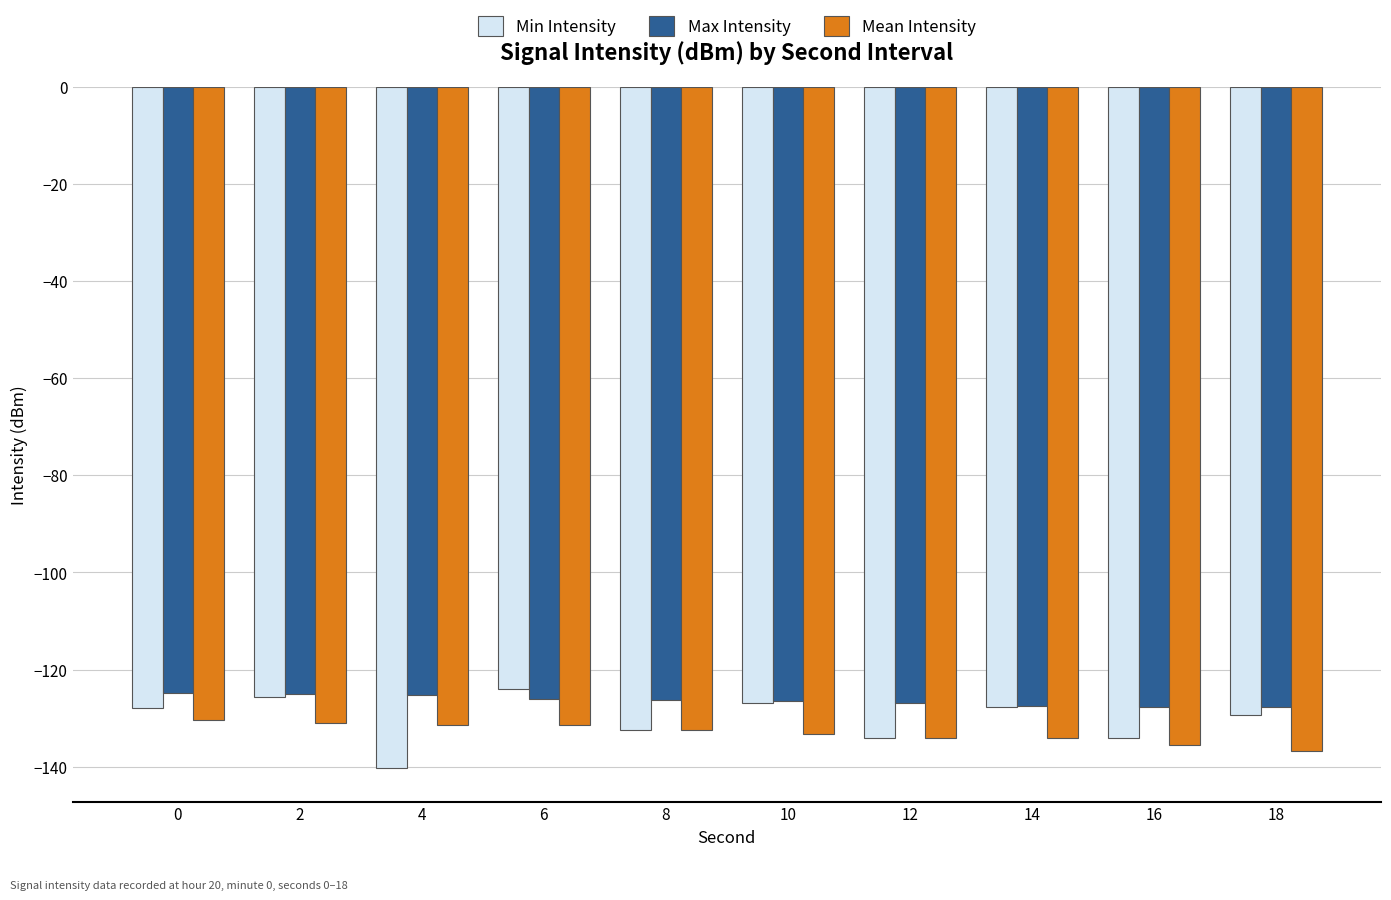

What is the difference between the highest and lowest values at 14?

6.7